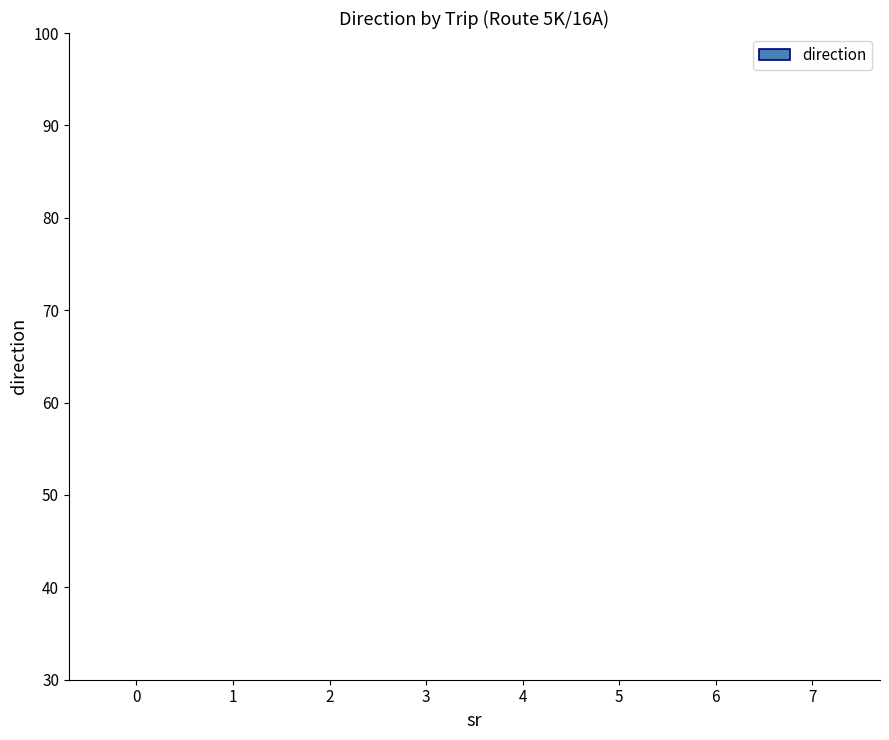

The chart shows a value of 0 at 5. True or false?

False